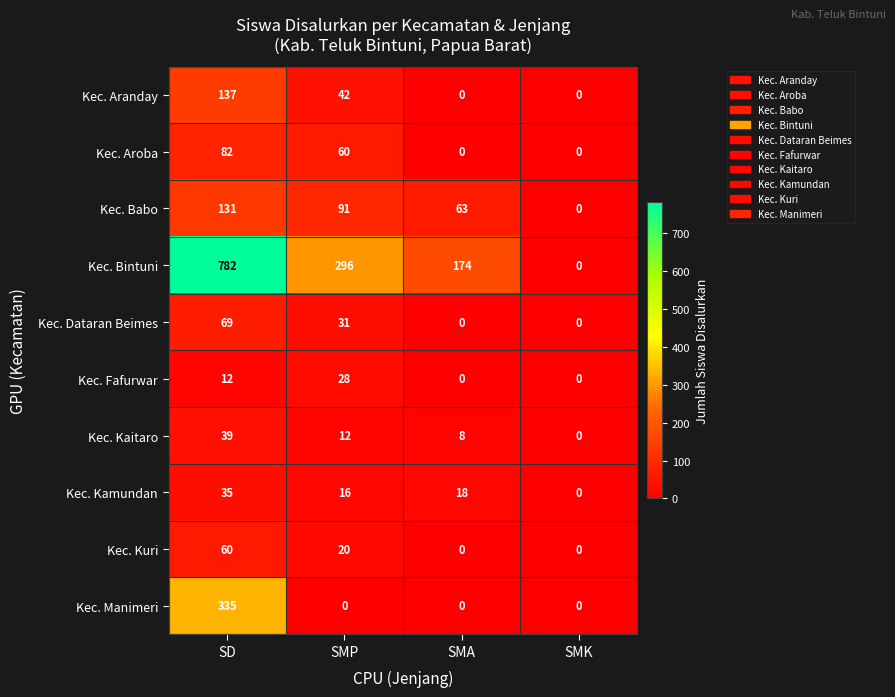

Count the number of data series in this chart.

10